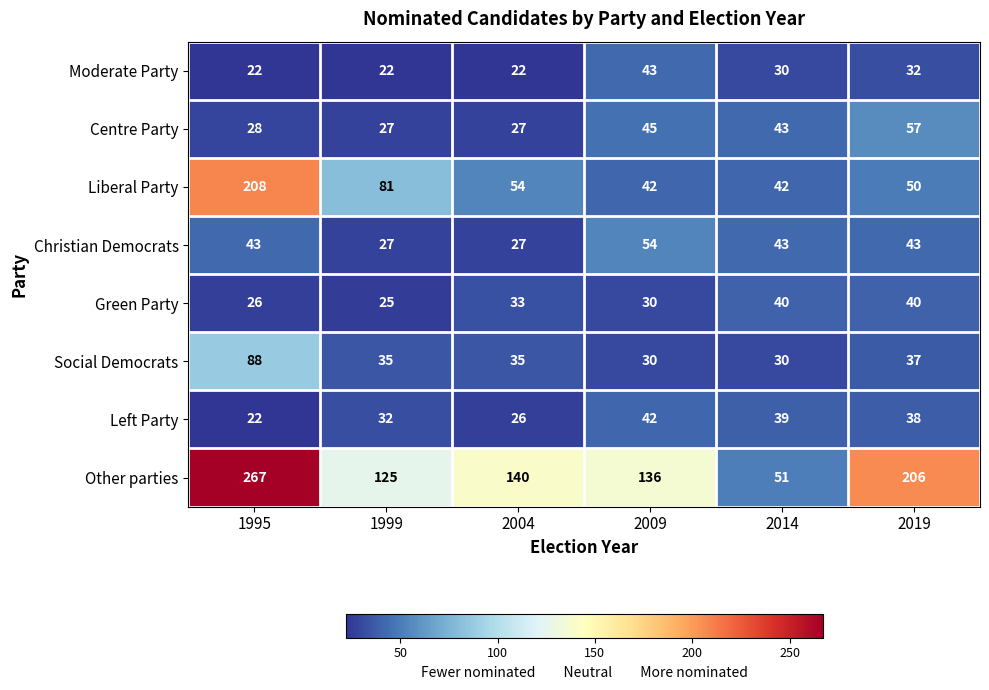

How many series are shown in this chart?

8